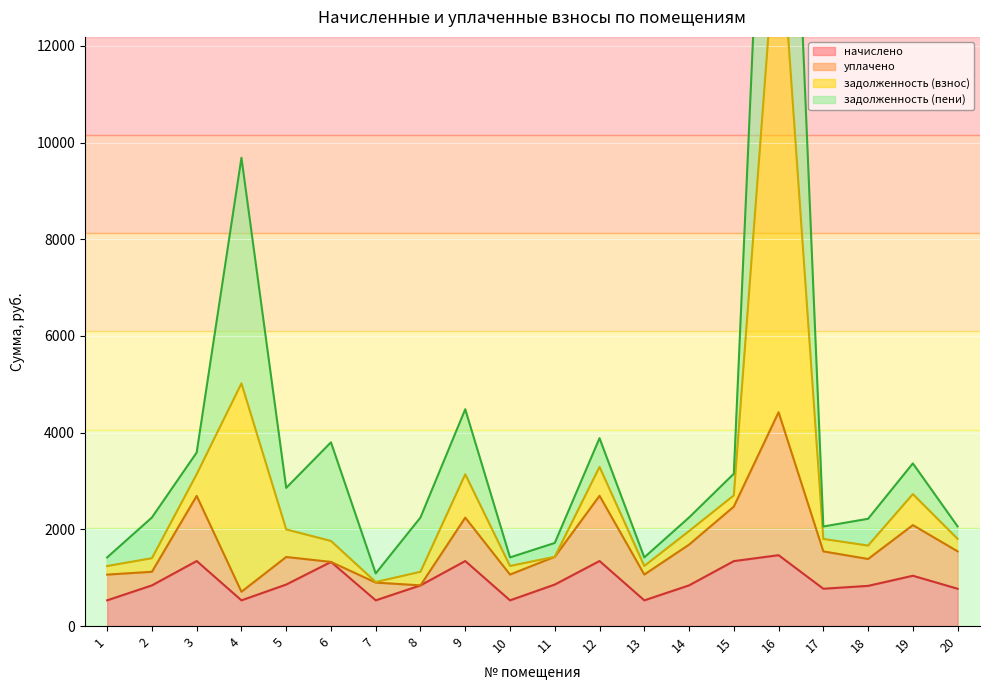

True or false: начислено has more than 1 interior local peaks.

True